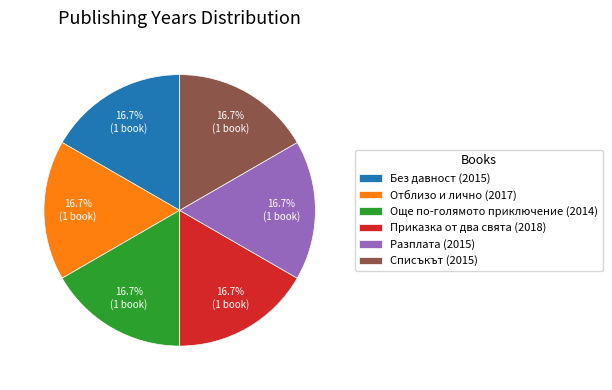

What is the ratio of the value at Разплата (2015) to the value at Приказка от два свята (2018)?

1.0